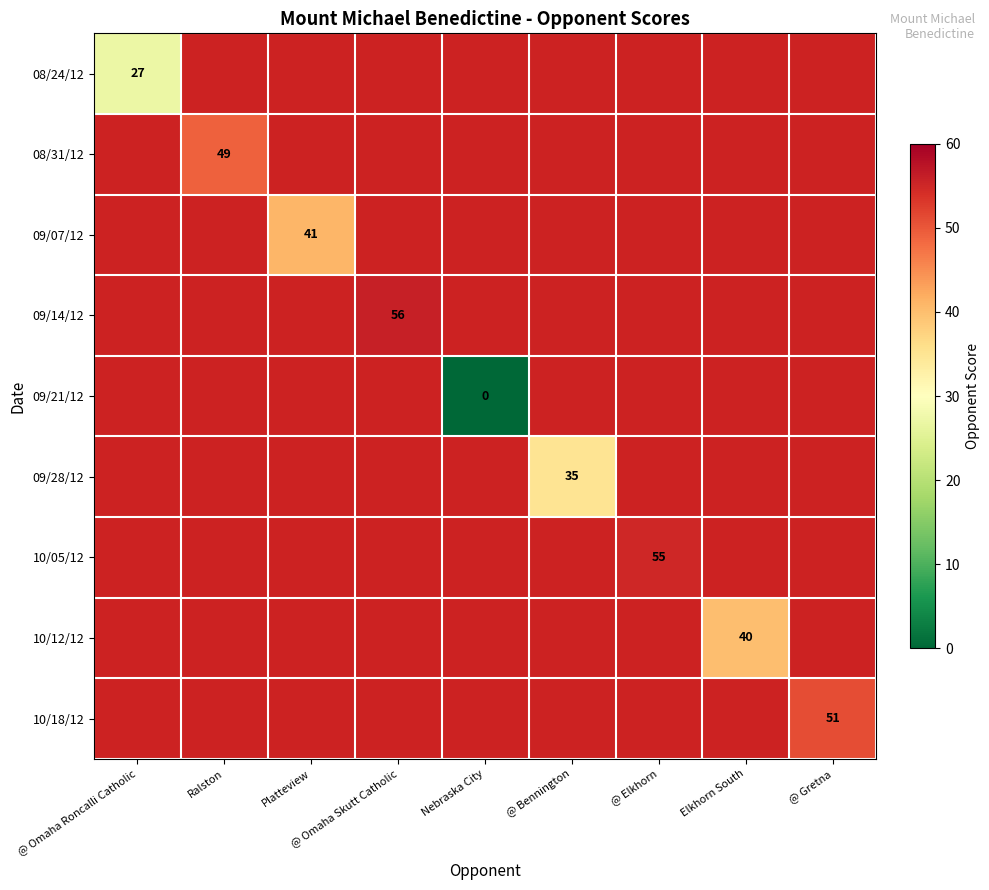

The 08/24/12 series shows 43 at @ Omaha Roncalli Catholic. True or false?

False